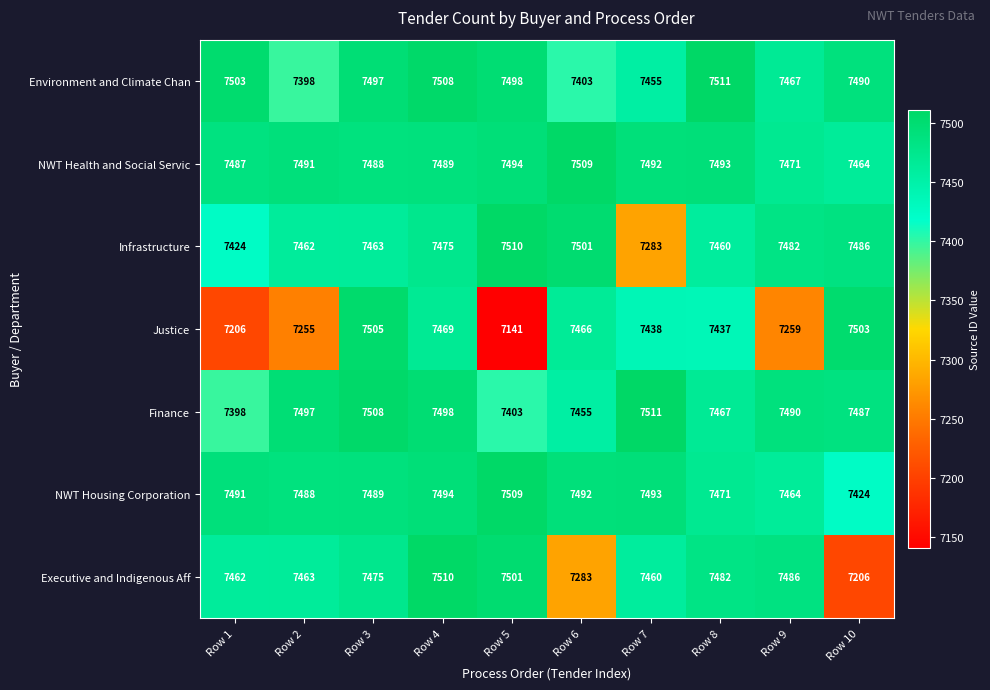

Which series changed the most between Row 2 and Row 10?

Executive and Indigenous Aff